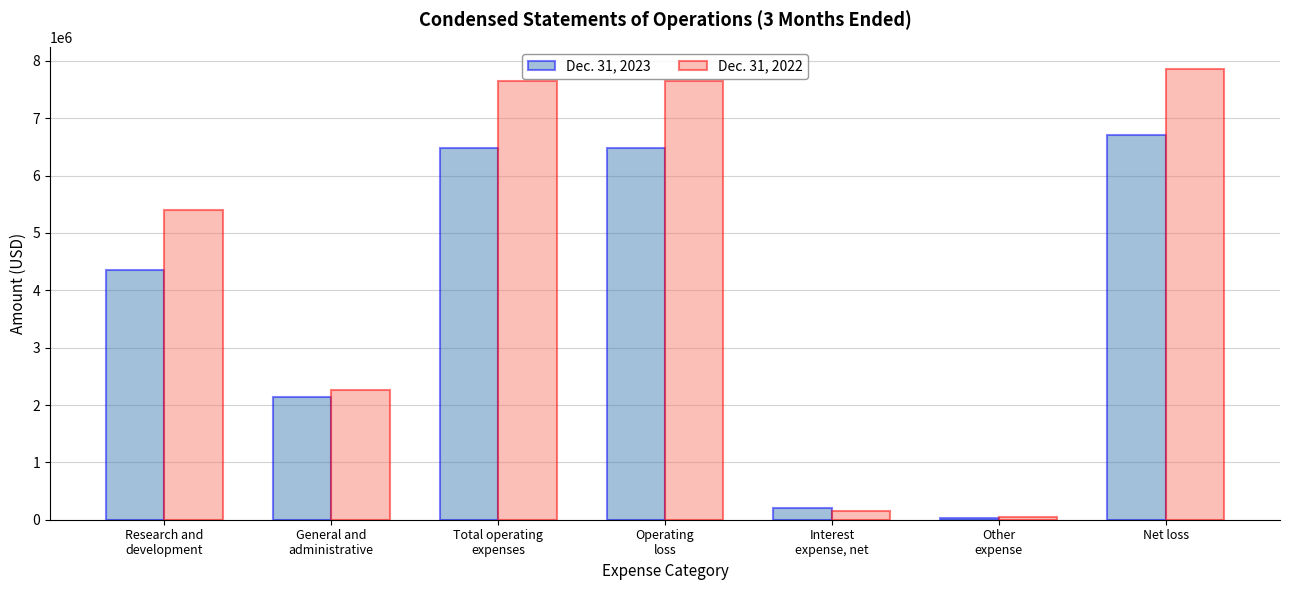

What is the average value of the Dec. 31, 2023 series?

3770117